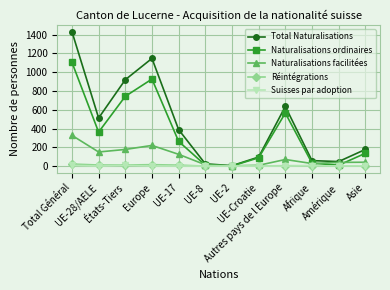

What is the maximum value shown in the chart?

1432